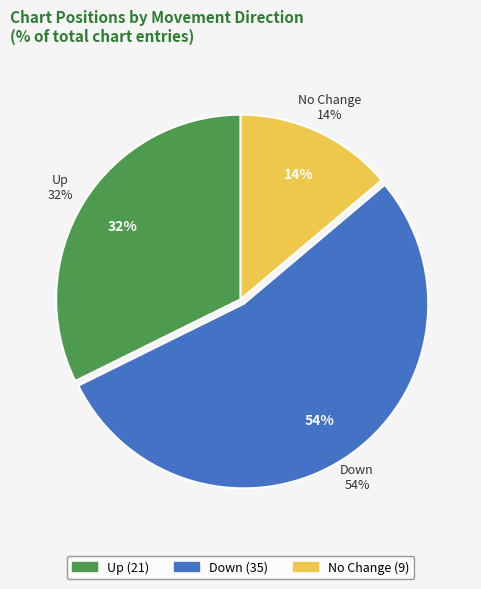

How much of the chart is everything except -?

86.2%